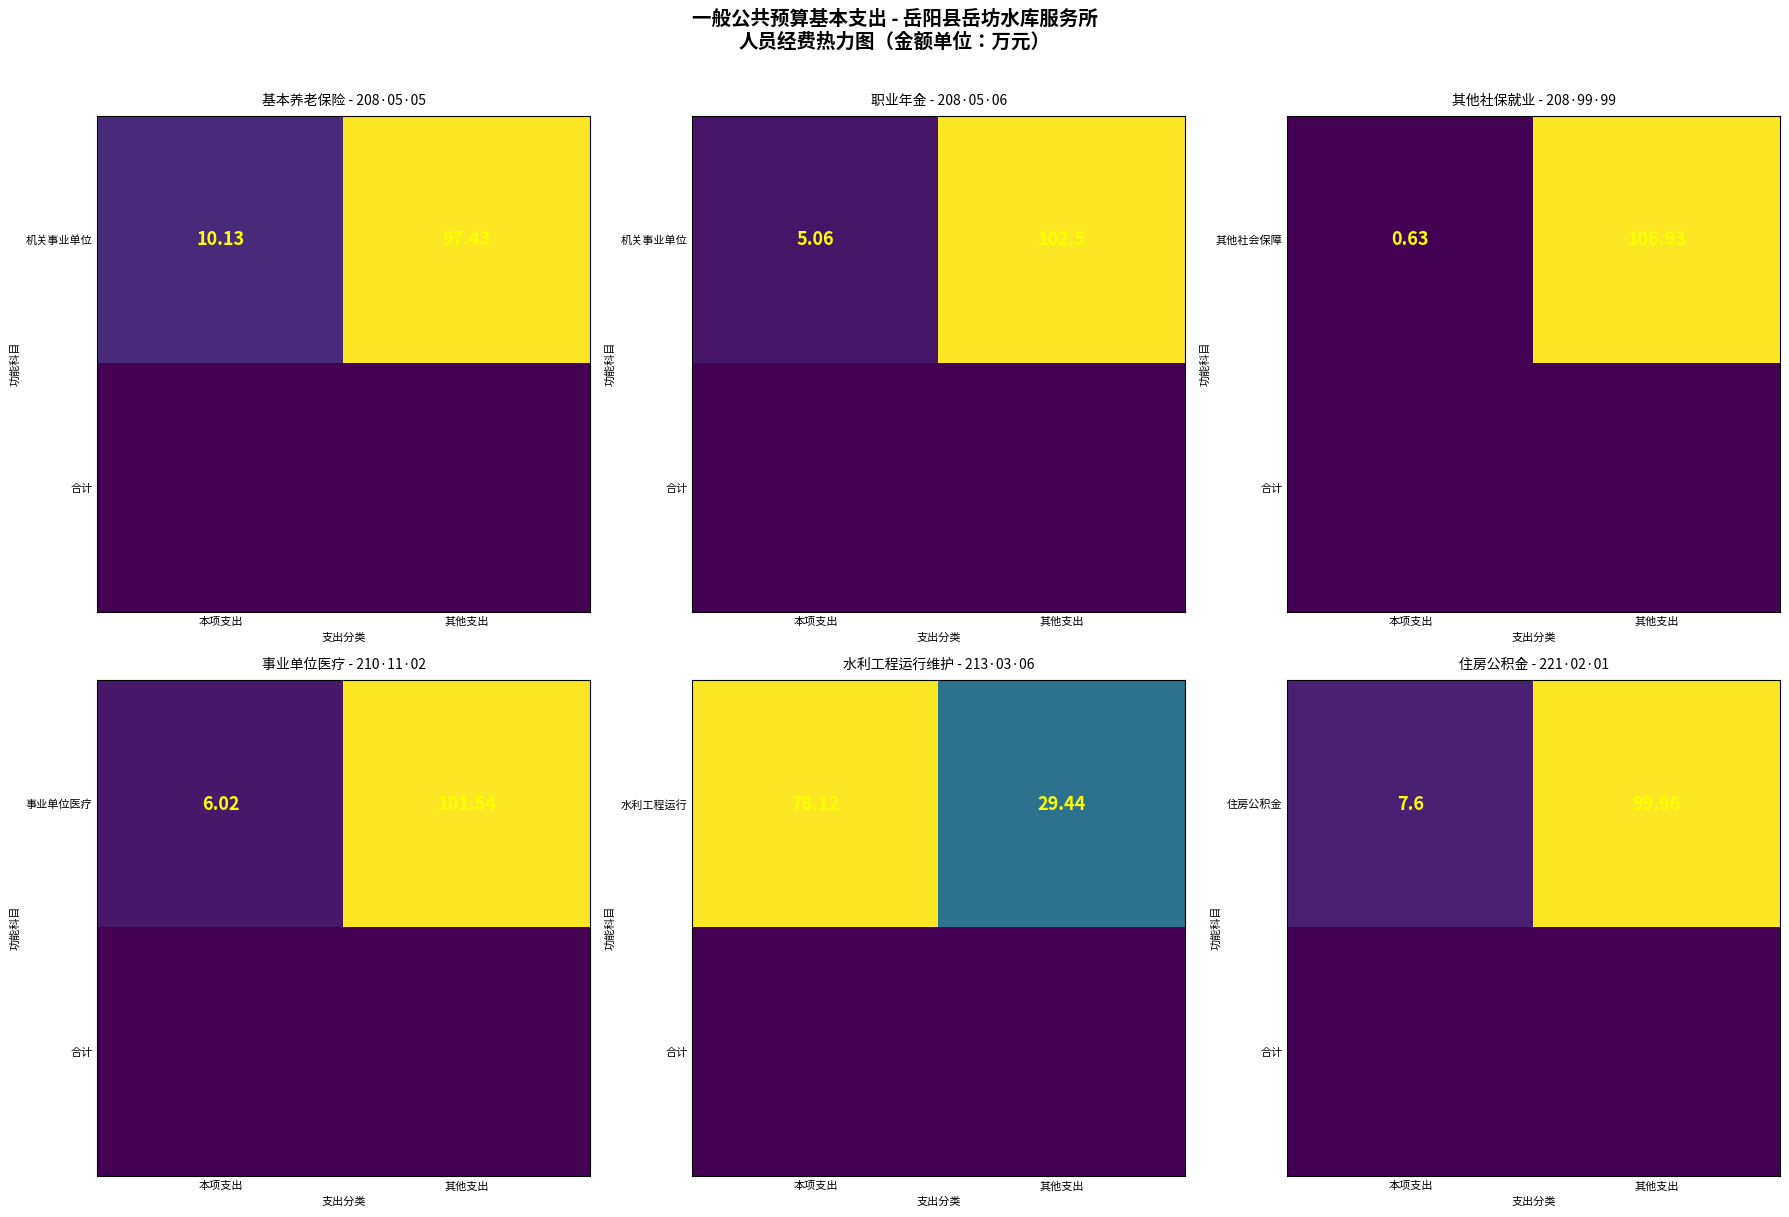

At which label does 住房公积金 first exceed 99?

其他支出